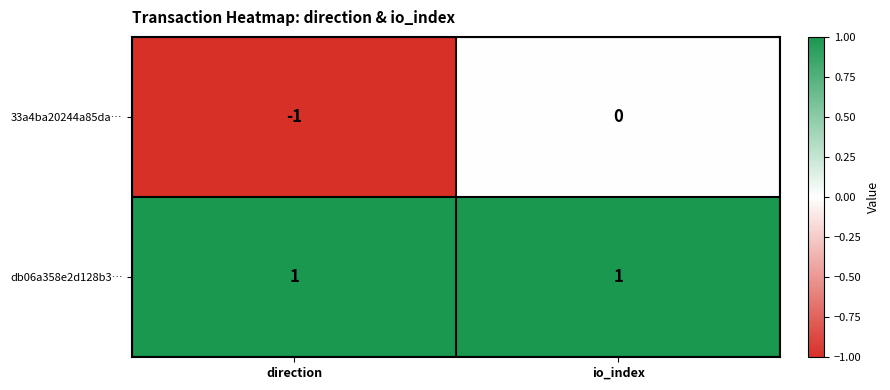

Reading left to right, list all the values displayed in this chart.

33a4ba20244a85da…: -1	0
db06a358e2d128b3…: 1	1